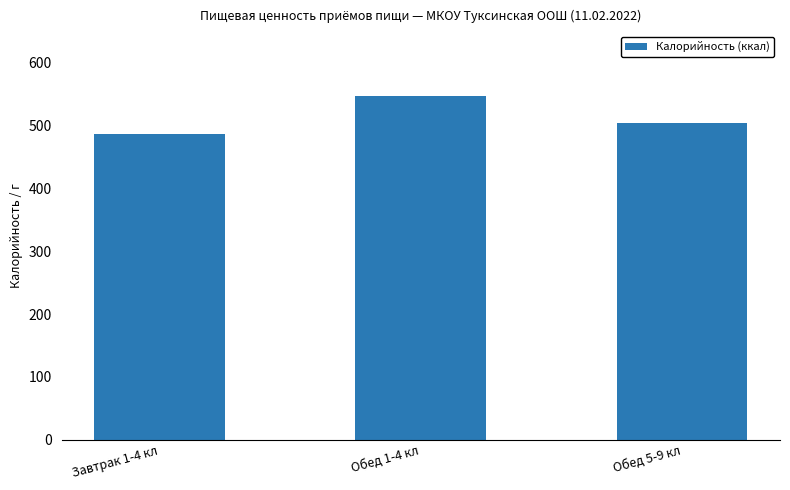

What is the sum of all values?

1538.2